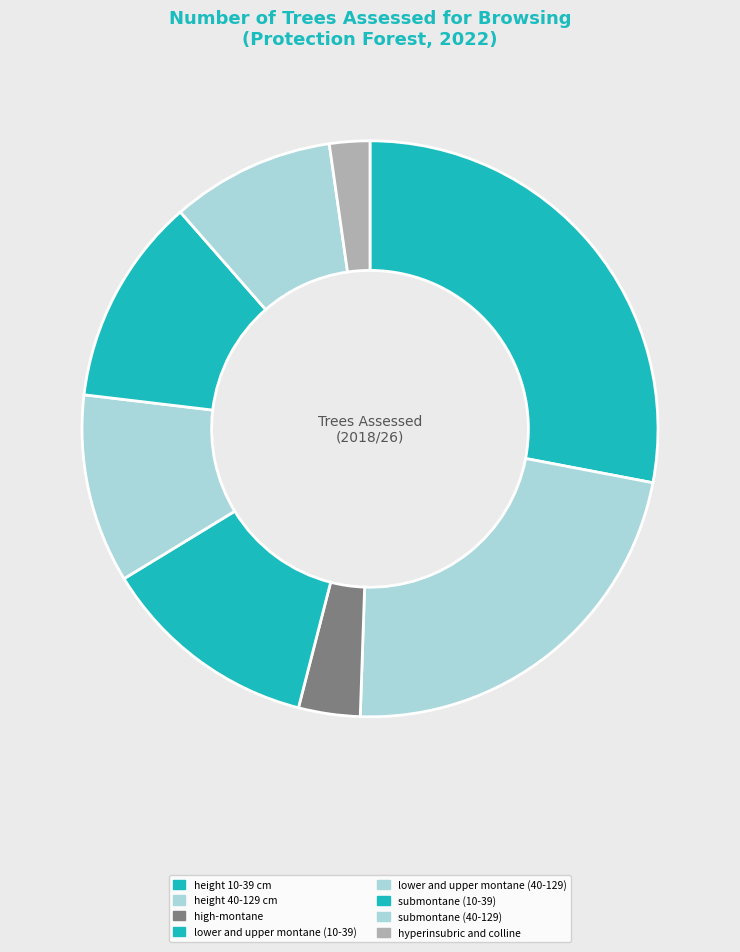

Between submontane (10-39) and submontane (40-129), which is larger?

submontane (10-39)